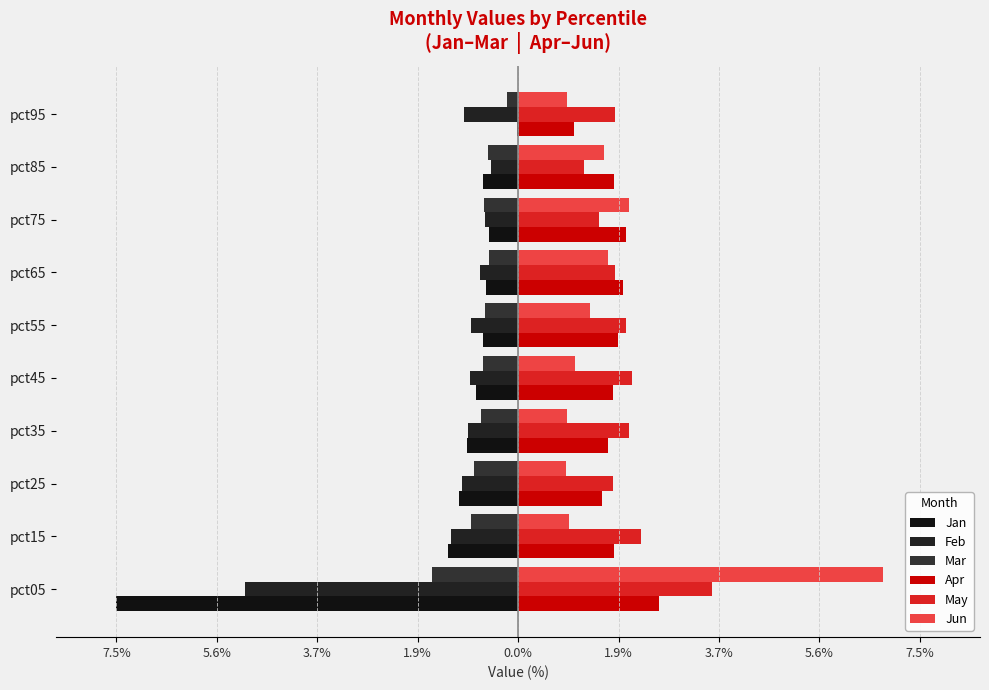

What is the difference between the maximum and minimum values in the Apr series?

1.6